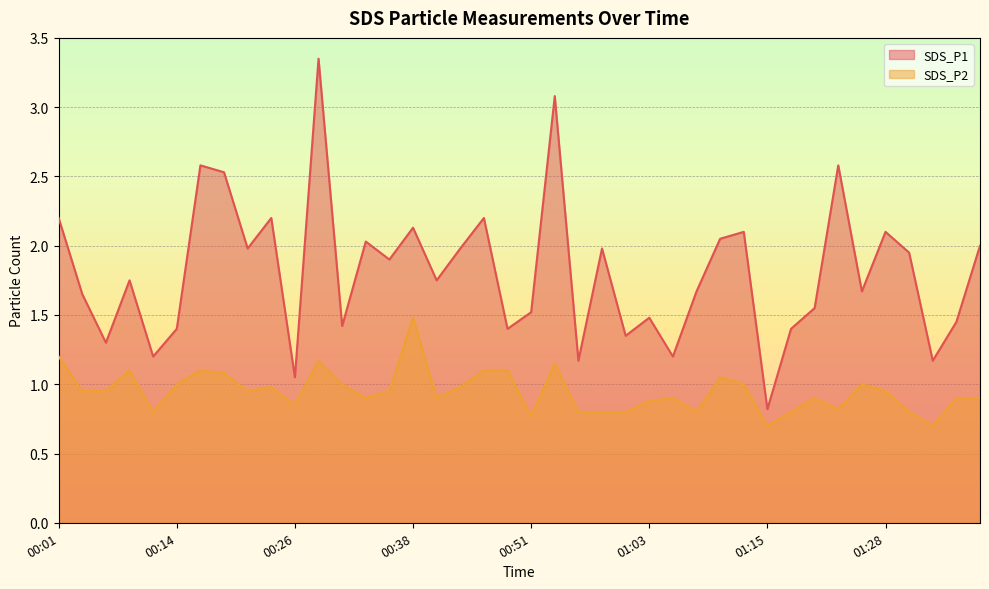

What is the total value across all series at 01:08?

2.5